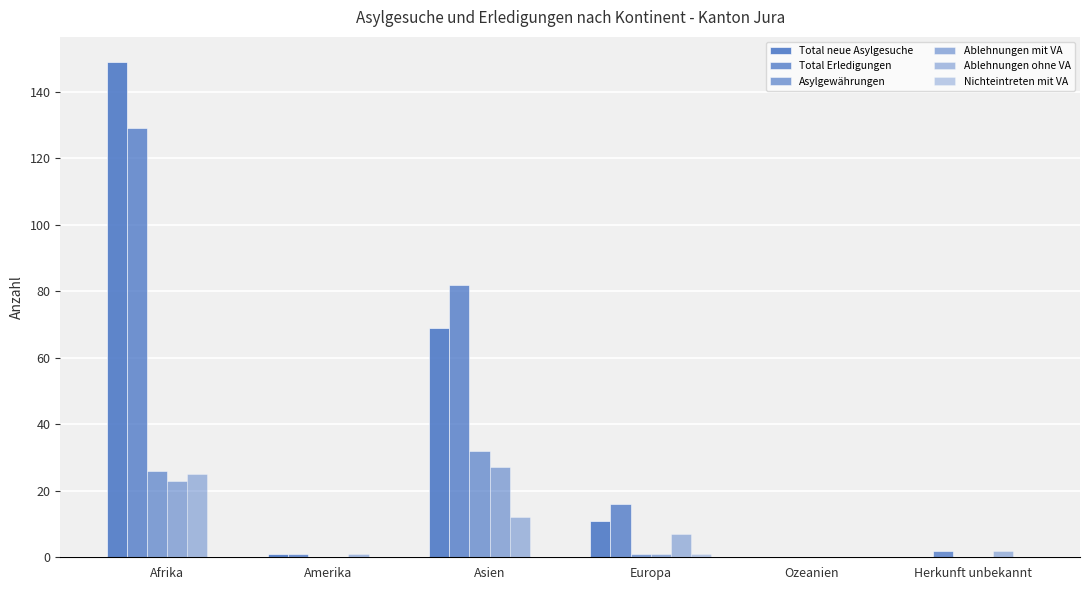

Where does the Total neue Asylgesuche series first go above 11?

Afrika